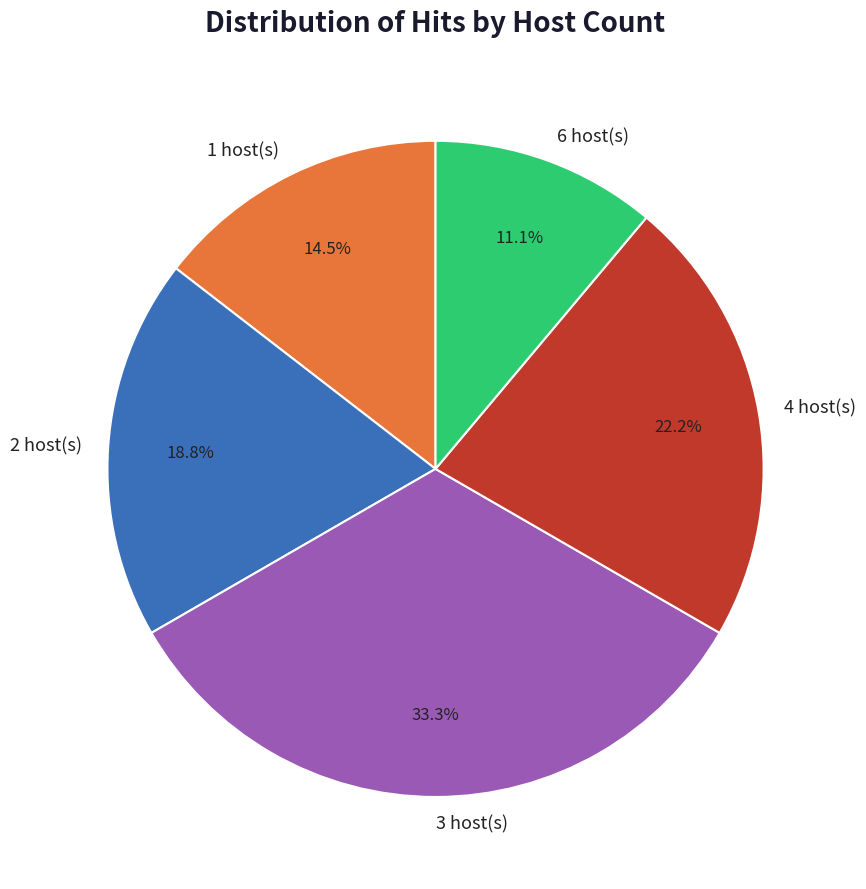

What is the smallest slice in the pie chart?

6 host(s)